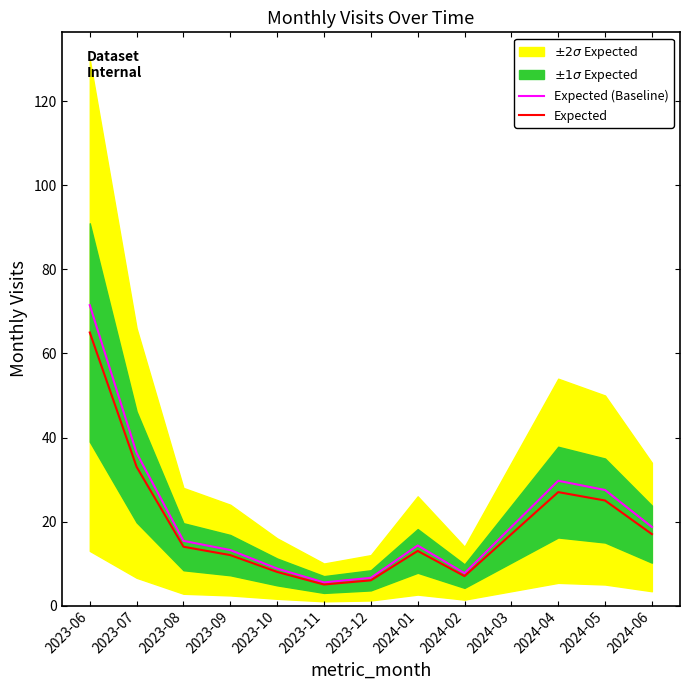

The value of Expected (Baseline) at 2023-10 is 8.8. True or false?

True